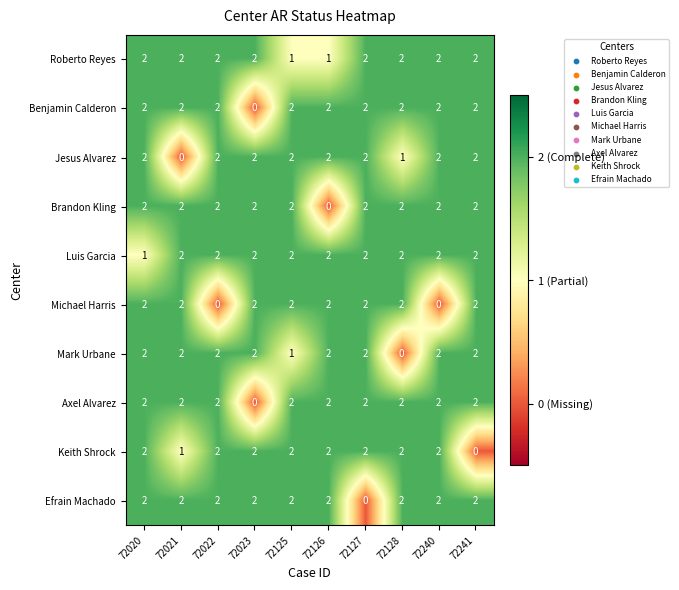

Which series changed the most between 72021 and 72125?

Jesus Alvarez